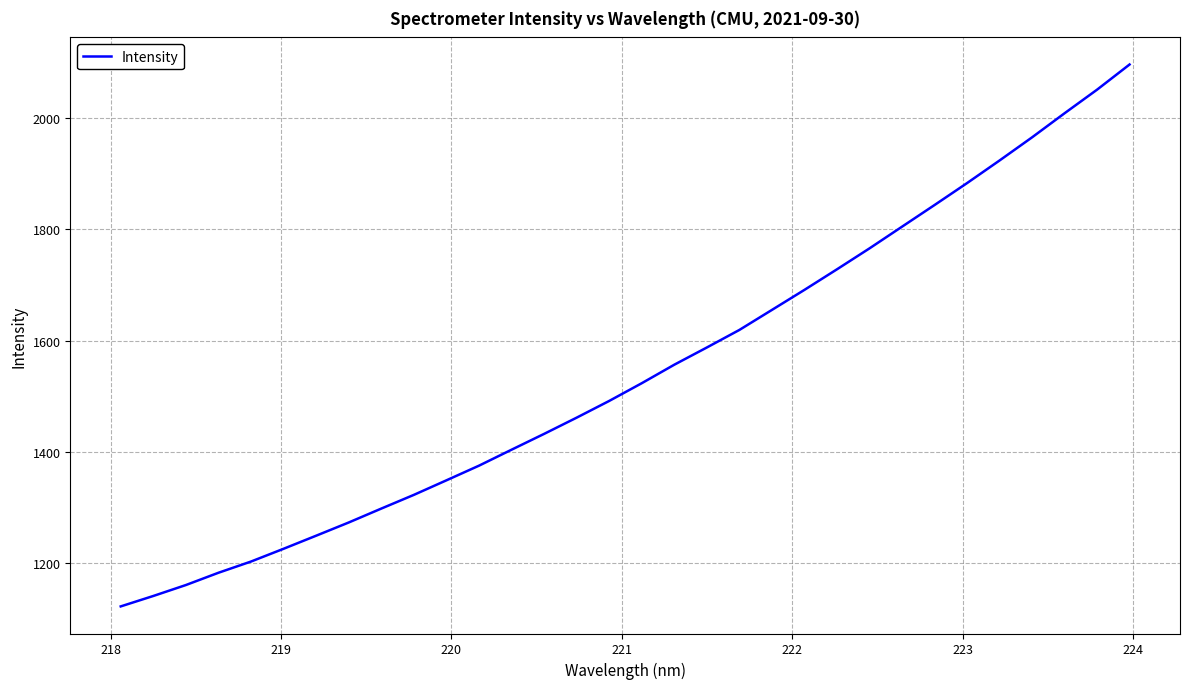

What is the greatest value displayed?

2096.5